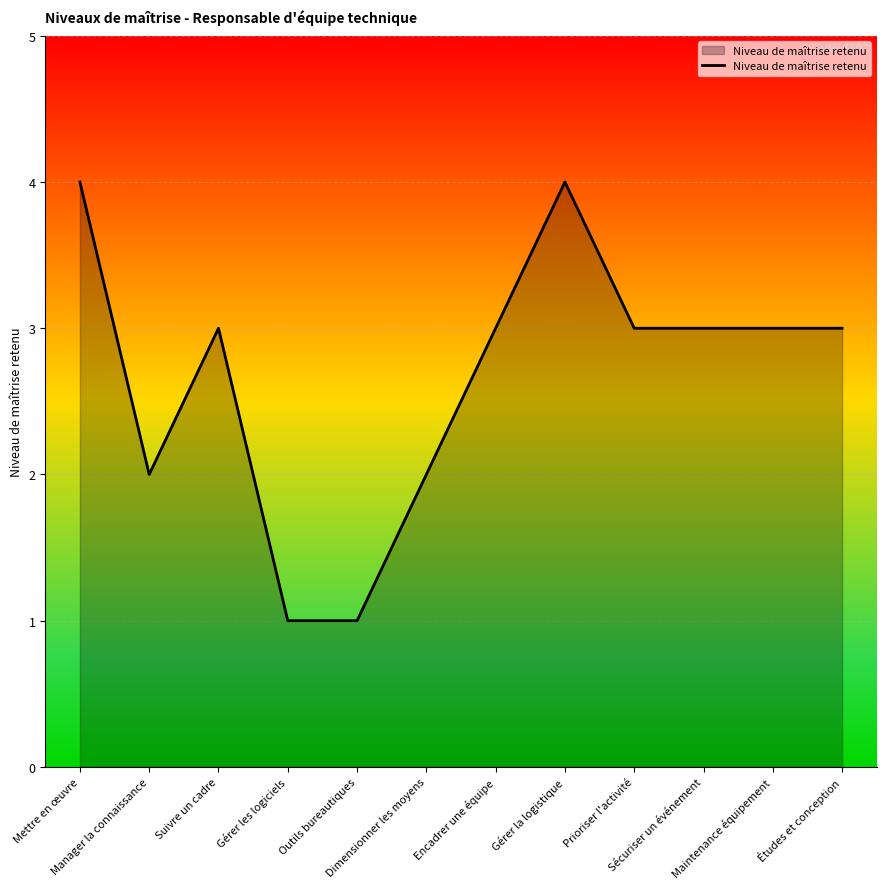

What is the greatest value displayed?

4